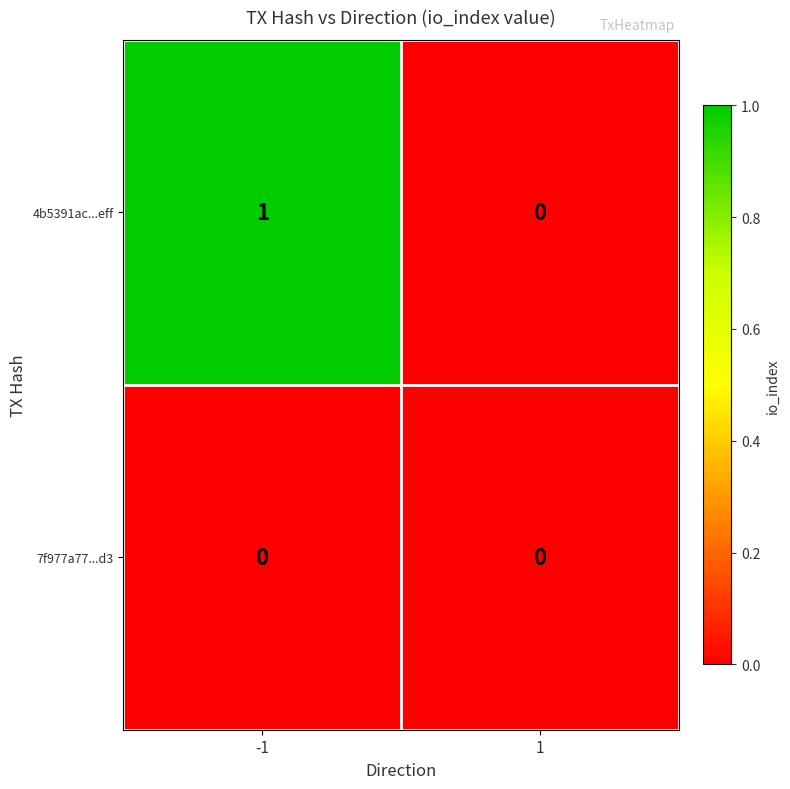

What is the difference between the highest and lowest values at -1?

1